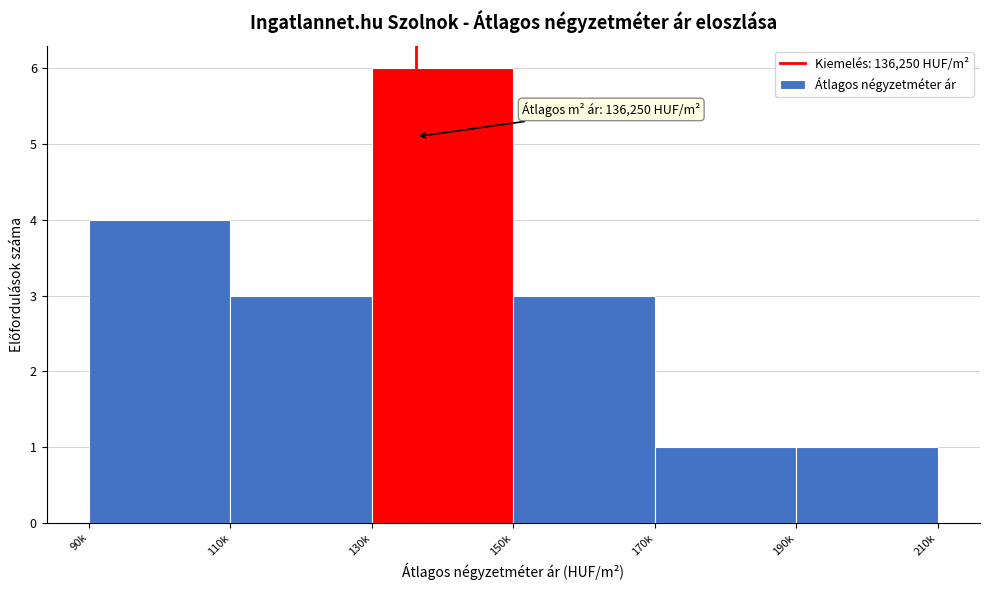

Reading right to left, transcribe all the data shown in this chart.

1	1	3	6	3	4